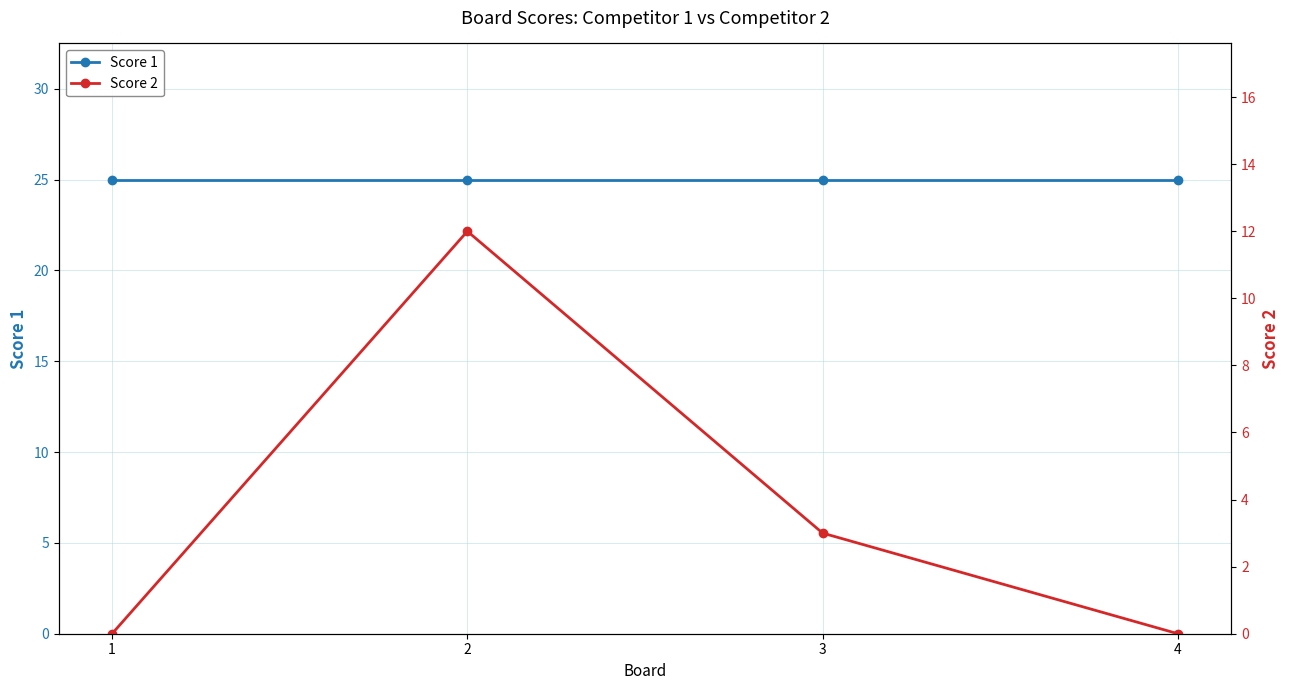

At which label is Score 1 closest to 25?

1